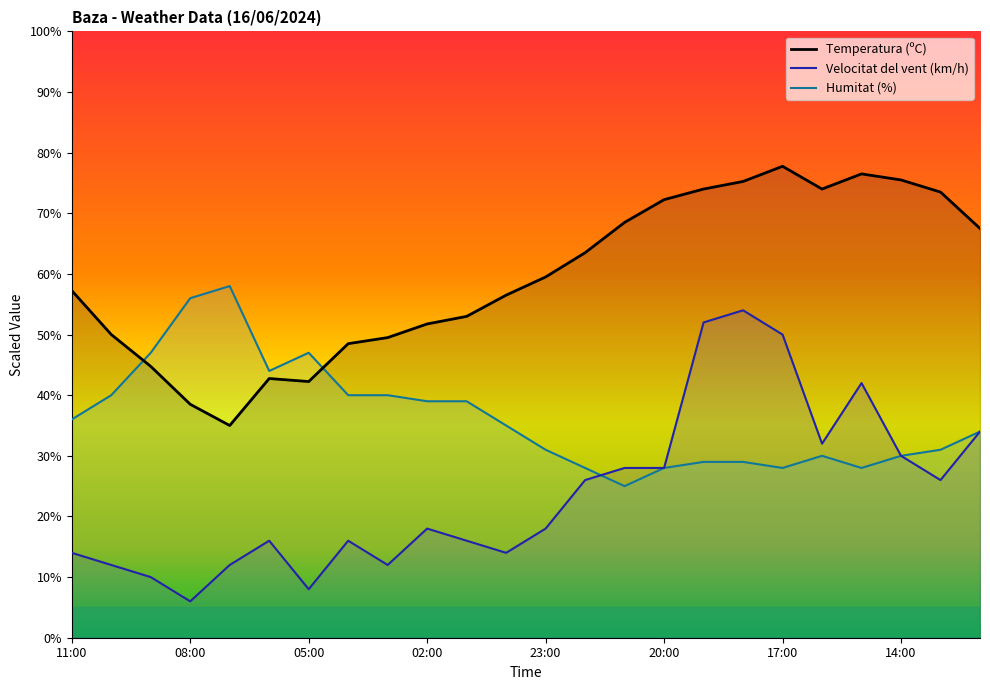

What is the total value across all series at 12:00?

135.5